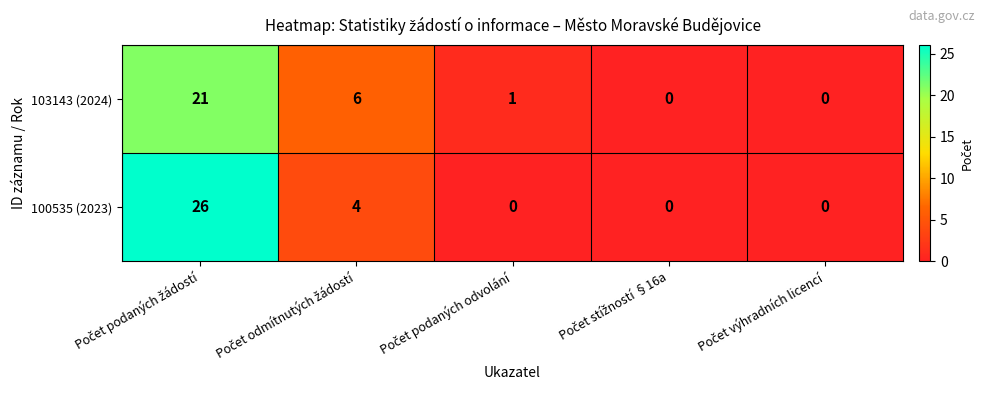

Reading left to right, transcribe all the data shown in this chart.

103143 (2024): 21	6	1	0	0
100535 (2023): 26	4	0	0	0